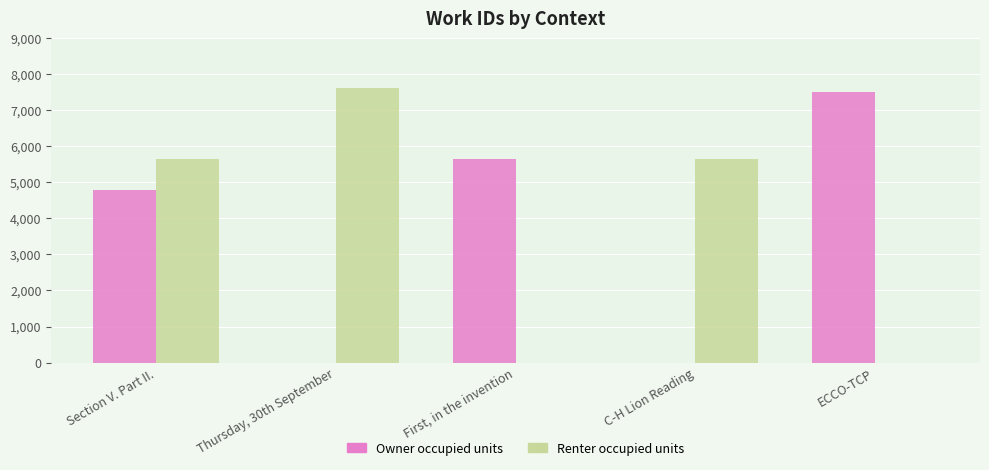

What are all the series names shown in the legend?

Owner occupied units, Renter occupied units